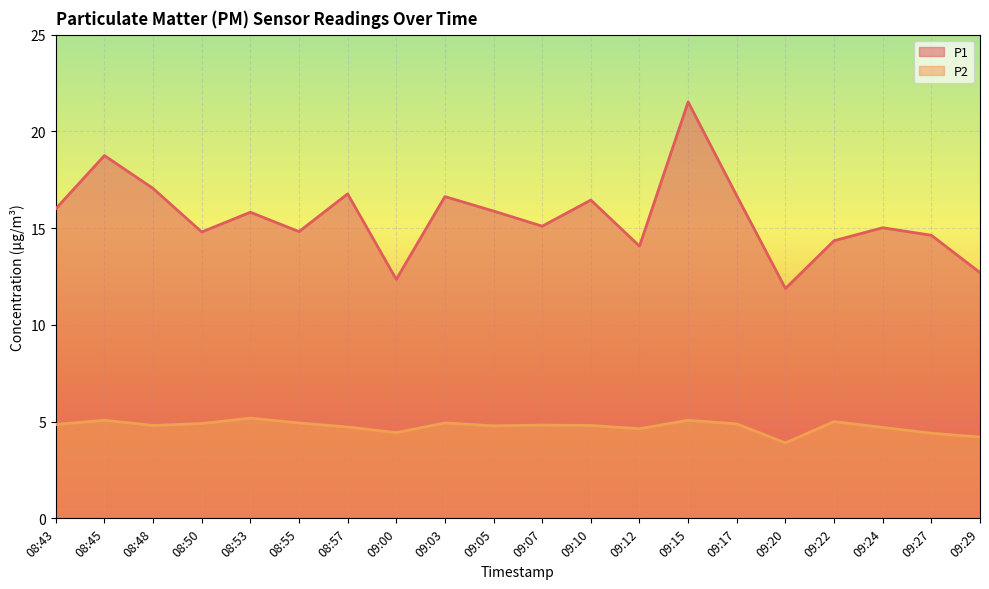

True or false: P2 and P1 intersect in this chart.

False